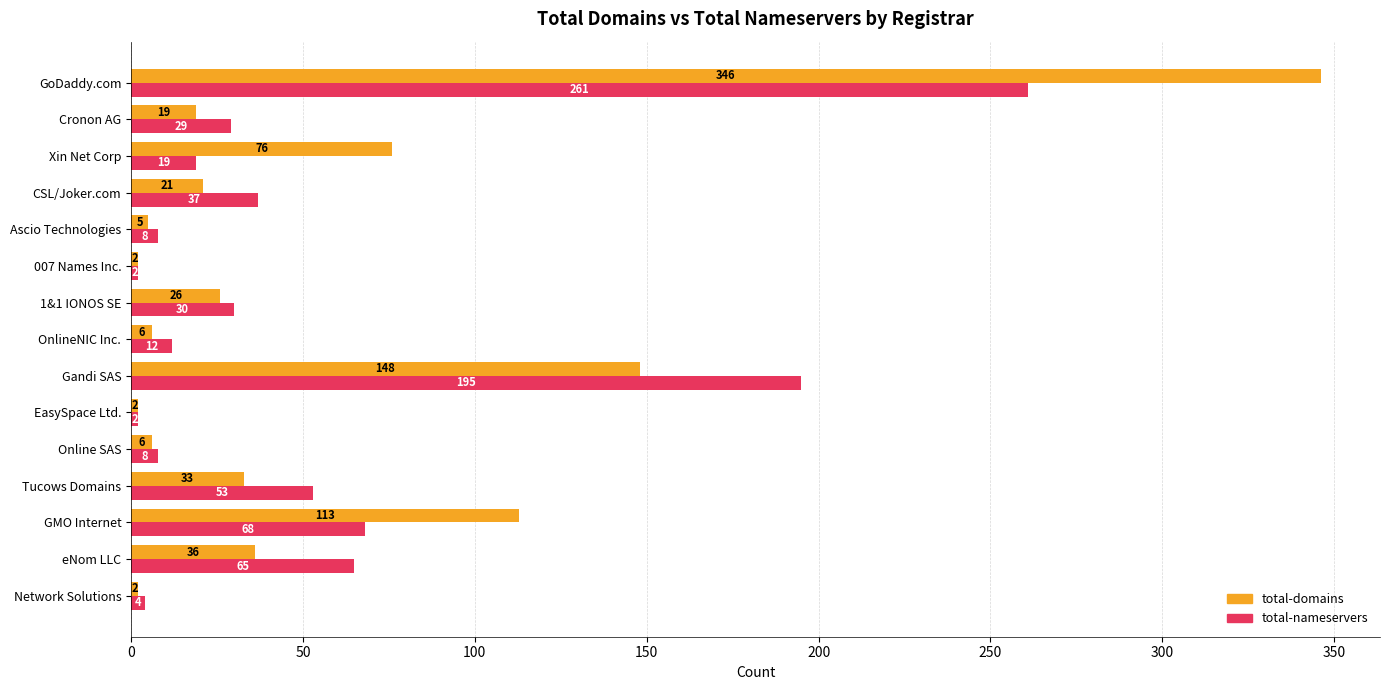

Which series has the largest range (max minus min)?

total-domains